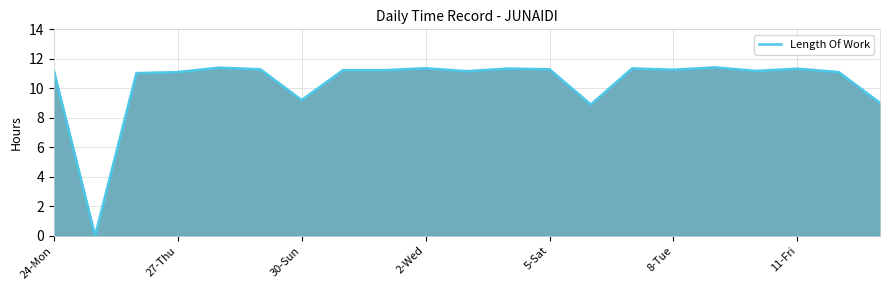

True or false: there are more than 2 points higher than both neighbors.

True